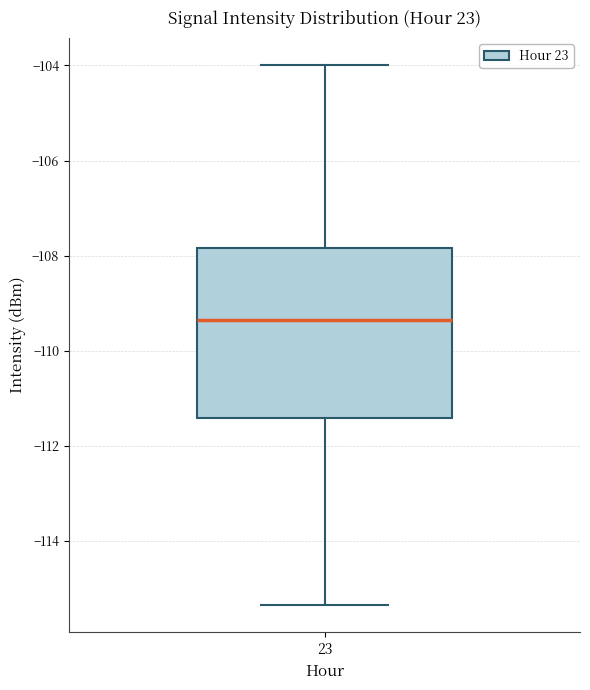

Transcribe this box plot: give where the median line is, the range the box spans, and where the two whiskers end, as read against the y-axis. The values are not printed on the chart, so give them approximately, as read against the axis.

median -109.4, box -111.4 to -107.8, whiskers -115.4 to -104.0